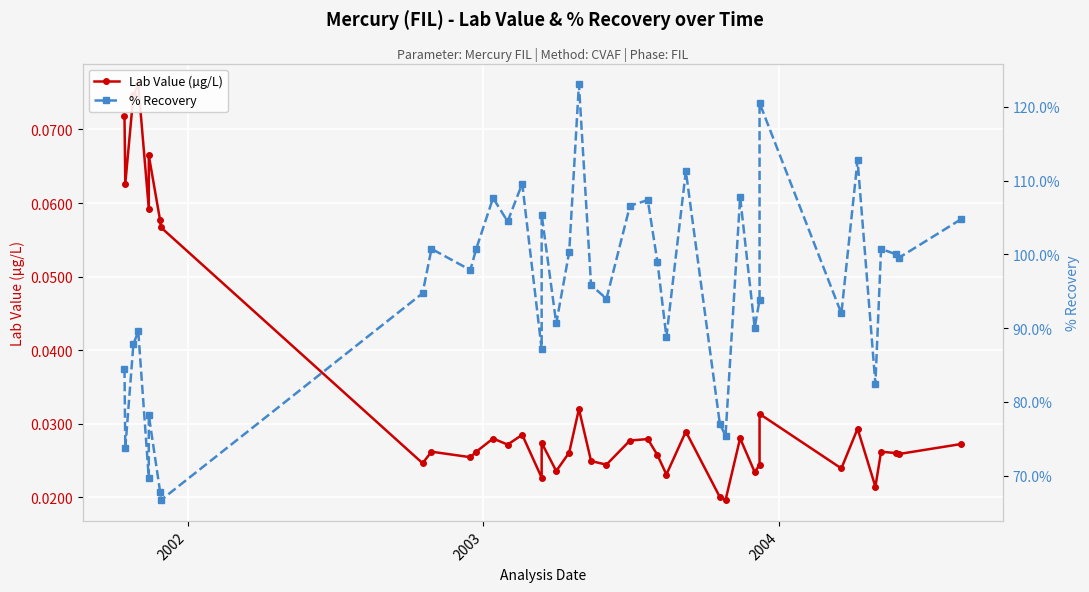

What is the difference between the second highest and minimum values in the % Recovery series?

53.8